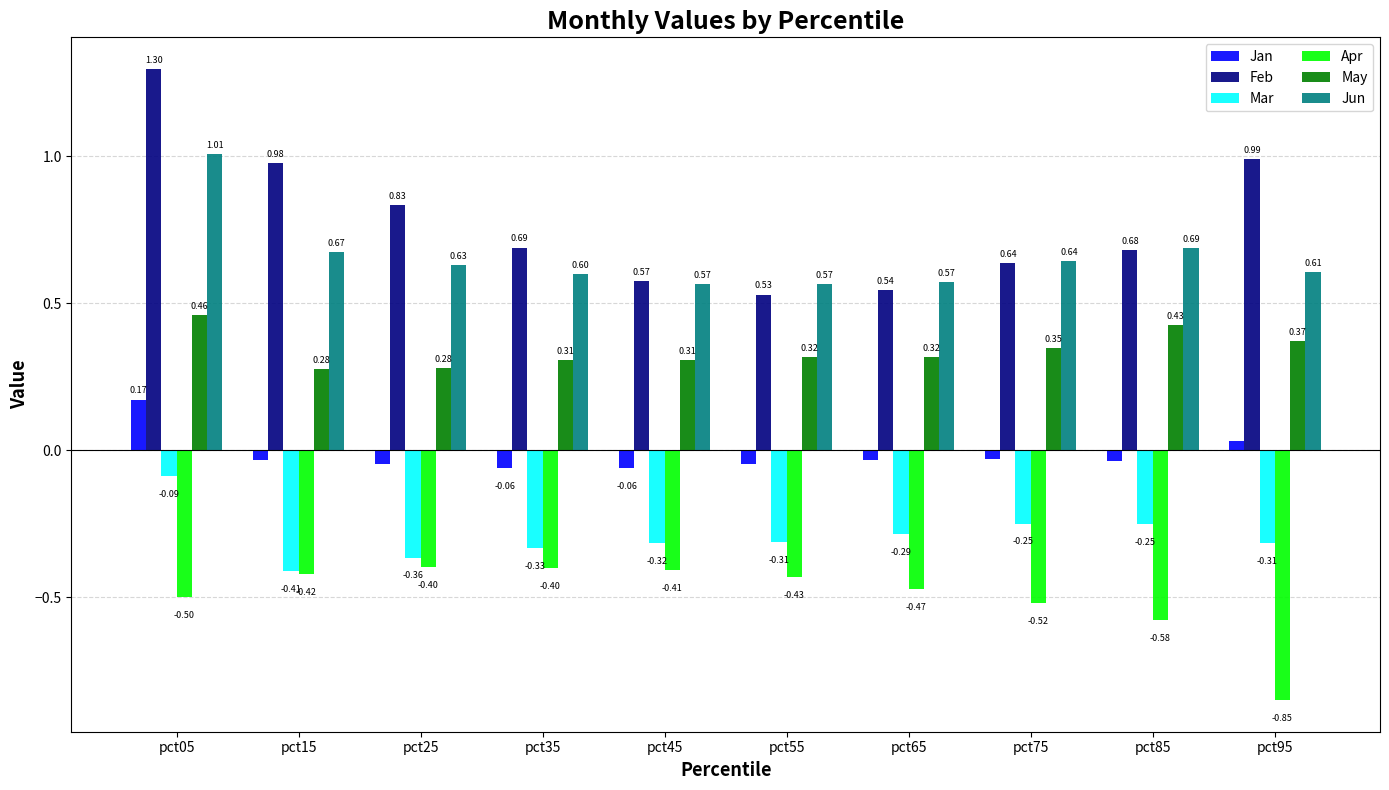

Between pct25 and pct45, which series saw the biggest shift?

Feb